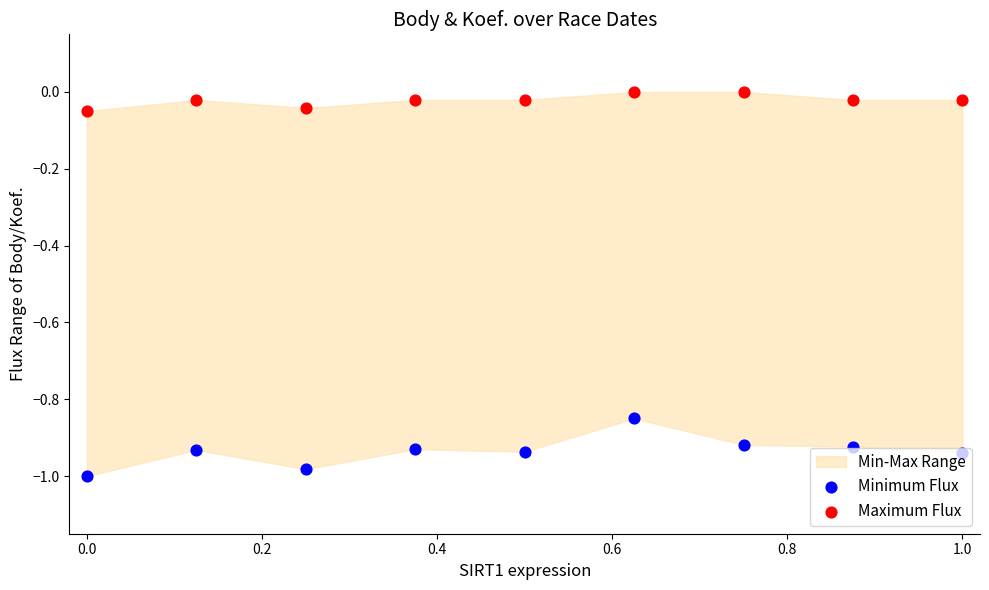

Which series has the largest total across all categories?

Maximum Flux